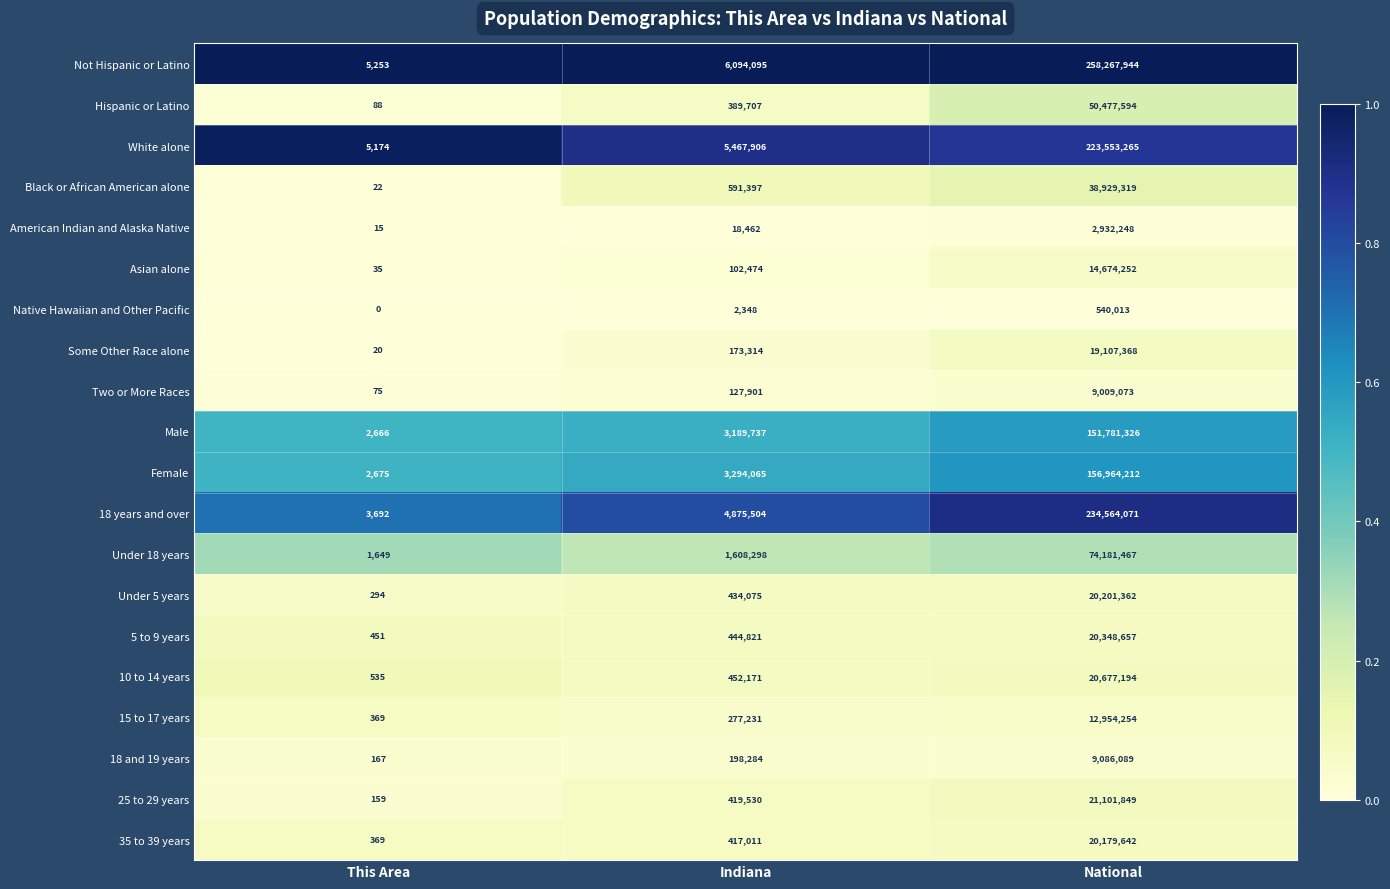

Which series has the largest total across all categories?

Not Hispanic or Latino